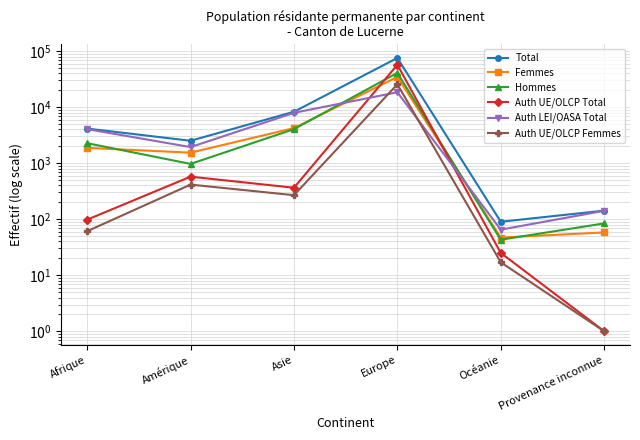

What is the difference between the Auth UE/OLCP Total values at Océanie and Europe?

56981